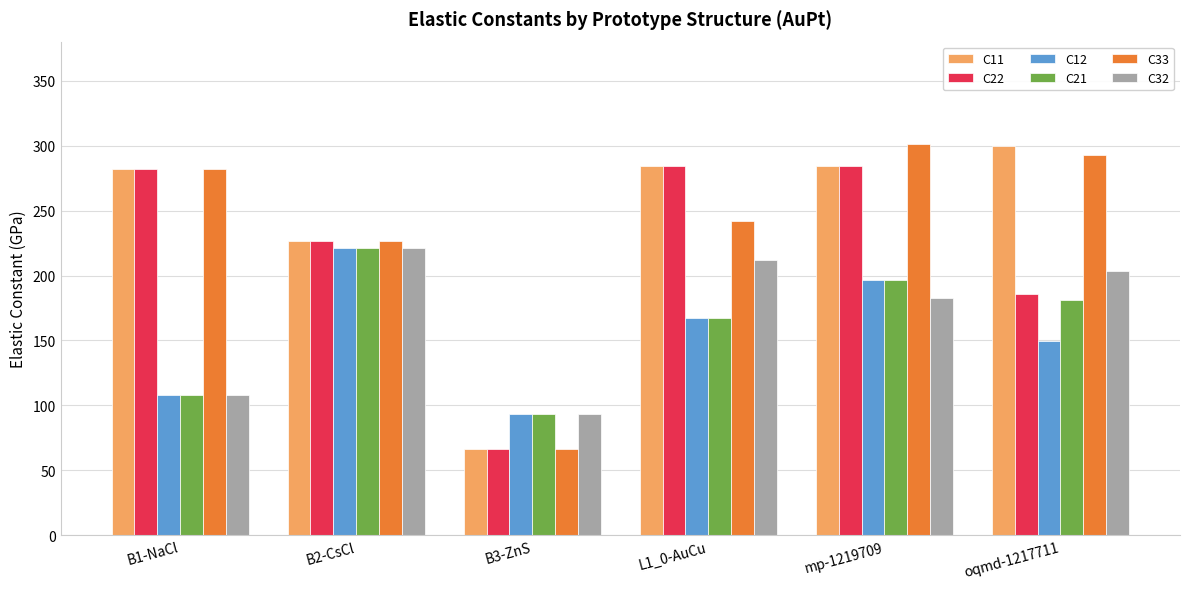

What are all the series names shown in the legend?

C11, C22, C12, C21, C33, C32